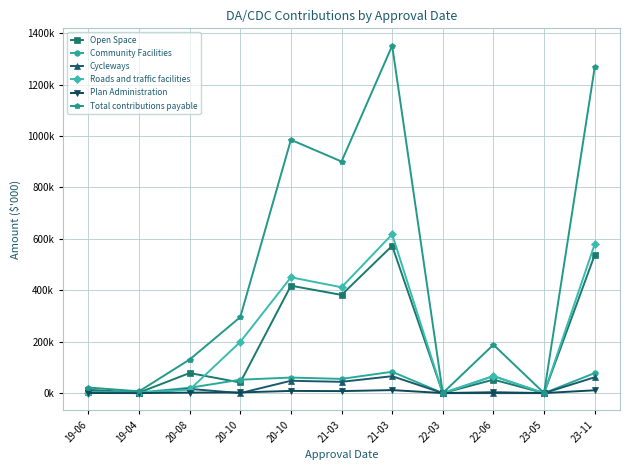

Reading left to right, transcribe all the data shown in this chart.

Open Space: 13.0	1.9	78.1	41.4	417.7	381.9	572.9	0.0	52.4	0.0	537.1
Community Facilities: 3.5	2.4	20.8	52.2	60.5	55.3	83.0	0.0	66.2	0.0	77.8
Cycleways: 2.7	0.0	16.5	0.0	48.0	43.9	65.9	0.0	0.0	0.0	61.7
Roads and traffic facilities: 2.2	2.4	13.3	199.3	450.3	411.7	617.6	0.0	66.2	0.0	579.0
Plan Administration: 0.3	0.1	1.9	2.7	8.6	7.8	11.7	0.2	3.5	0.2	11.0
Total contributions payable: 21.8	6.8	130.6	295.5	985.1	900.7	1351.1	0.2	188.2	0.2	1266.6